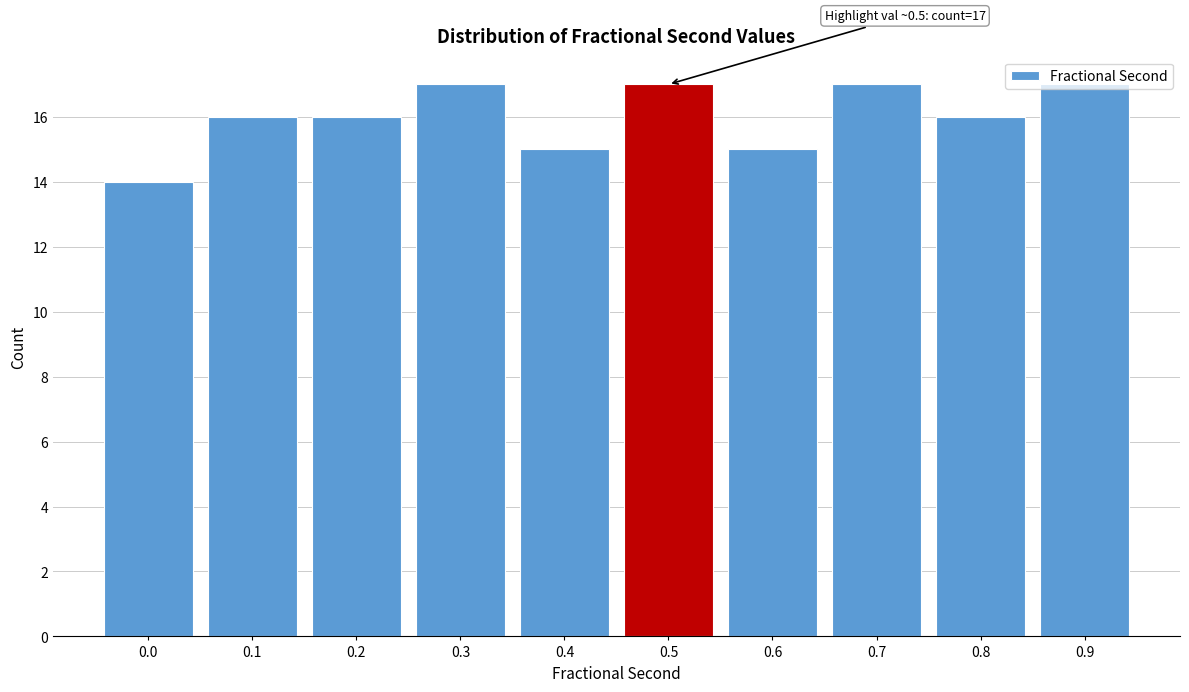

What is the difference between the values at 0.0 and 0.9?

3